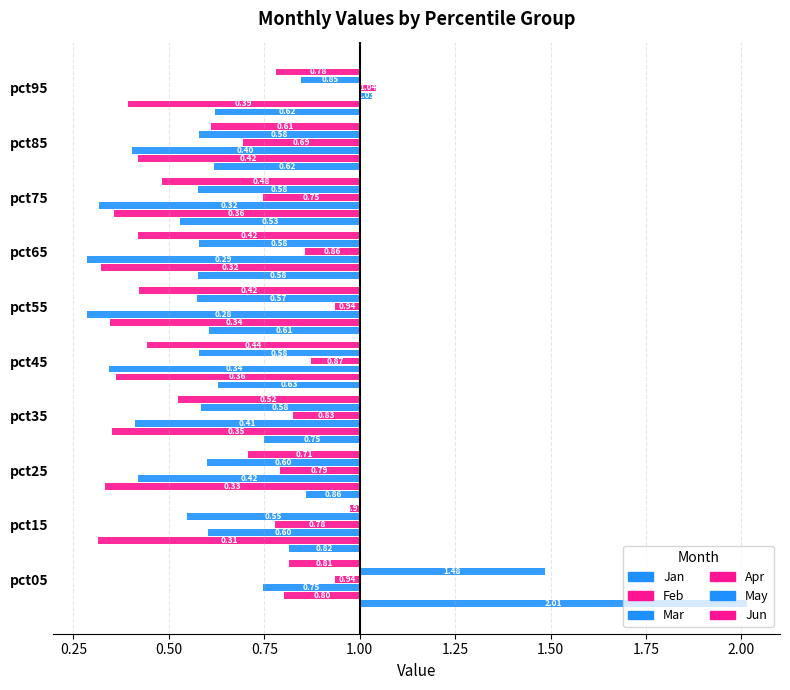

What is the highest value of the Jun series?

1.0